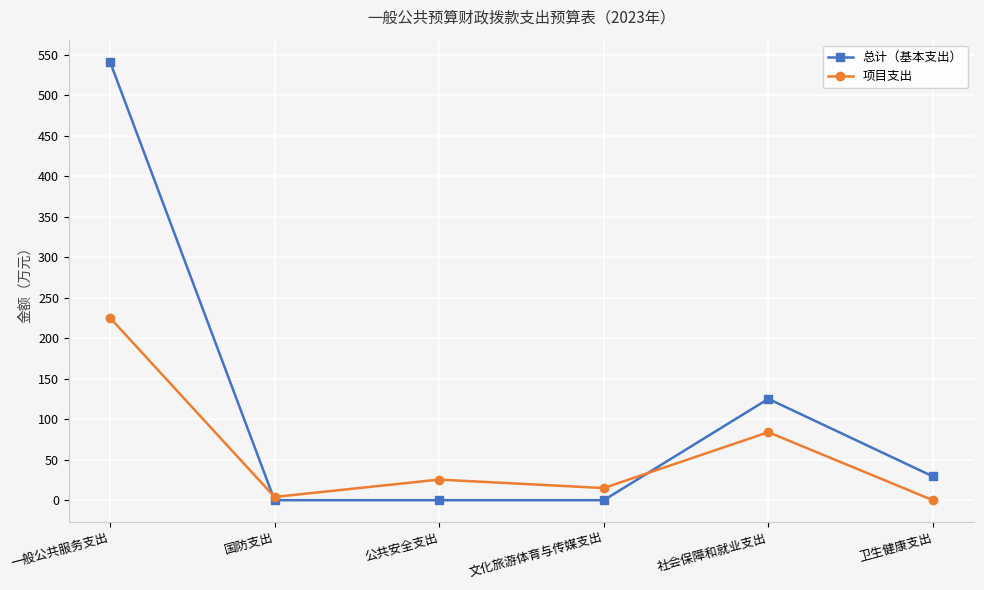

Is the value of 总计（基本支出） at 社会保障和就业支出 greater than the value of 项目支出 at 文化旅游体育与传媒支出?

Yes